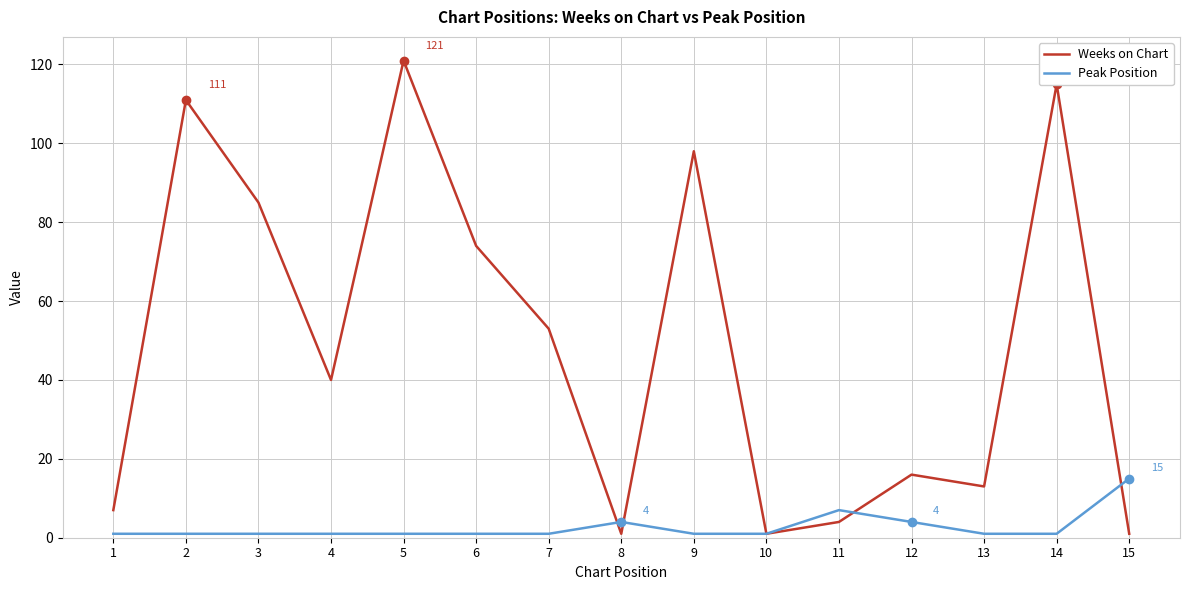

Where is the first local maximum for Weeks on Chart?

2